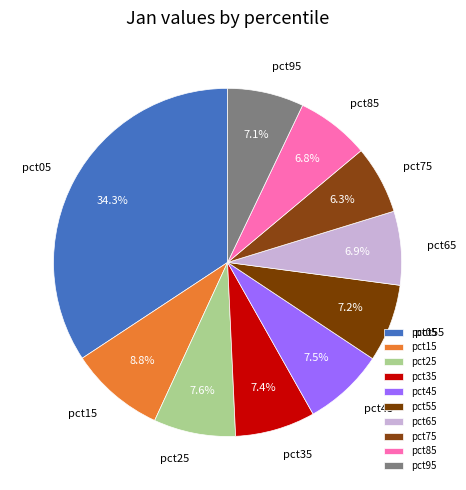

How many slices are in this pie chart?

10